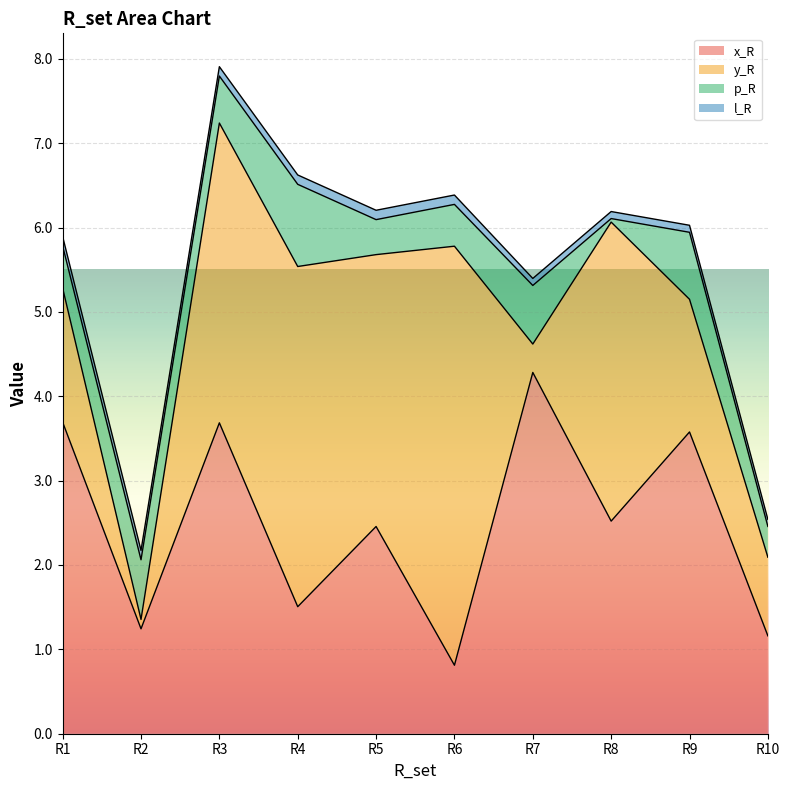

List the series in order of their peak value, lowest first.

l_R, p_R, x_R, y_R